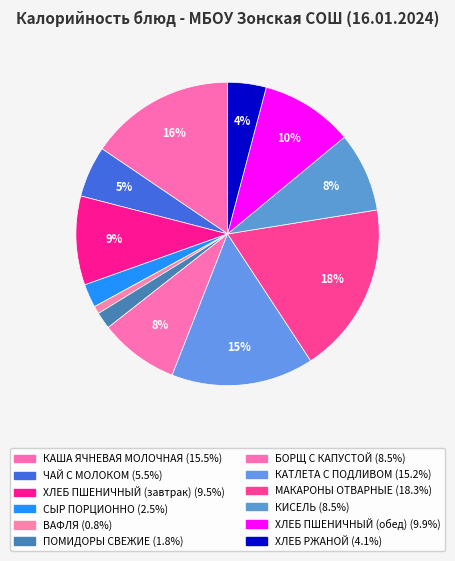

The КИСЕЛЬ slice represents 14% of the pie. True or false?

False